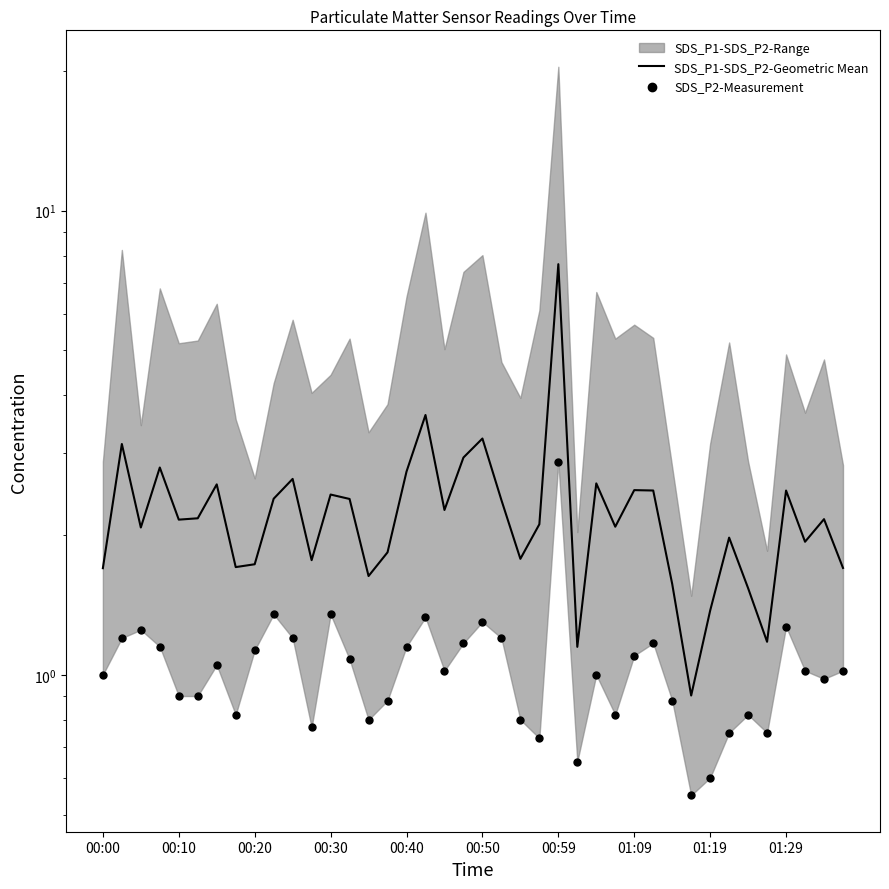

At which category is the sum across all series the highest?

00:59